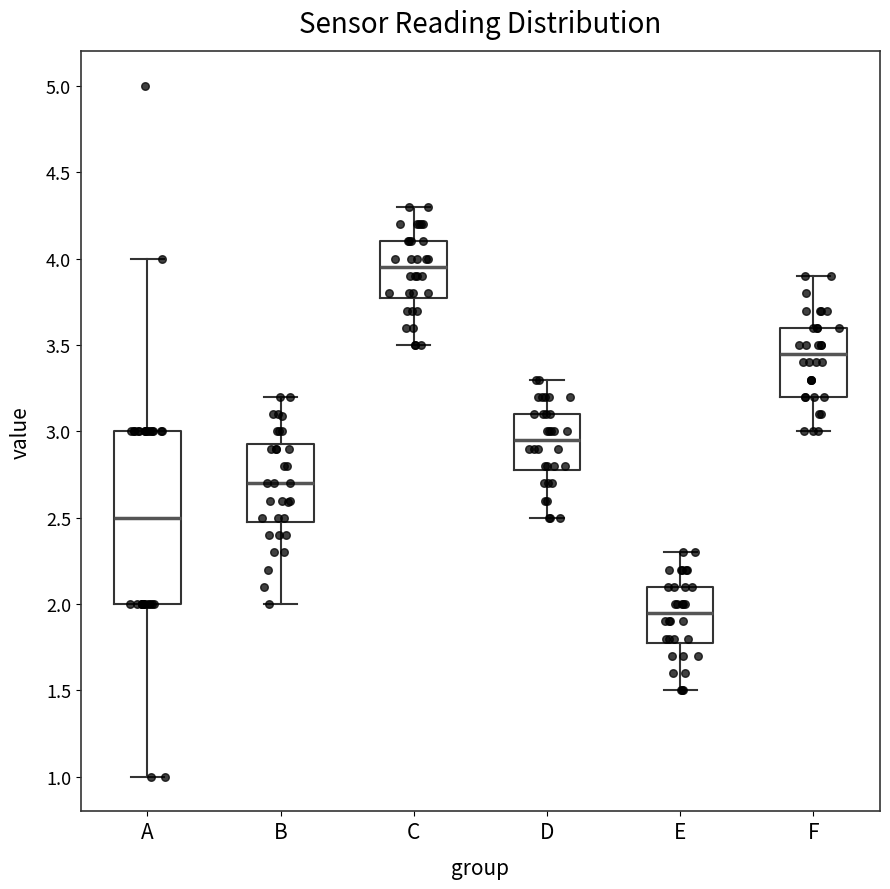

Which box is the tallest, from its lower edge to its upper edge?

A